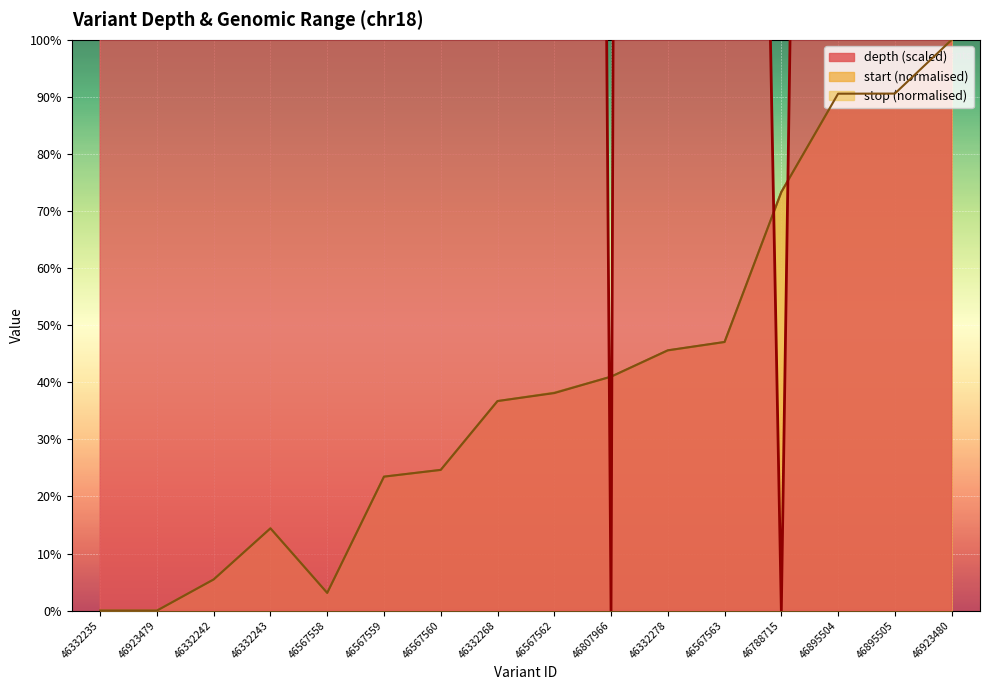

Where do start and stop first cross each other?

46332243 and 46567558